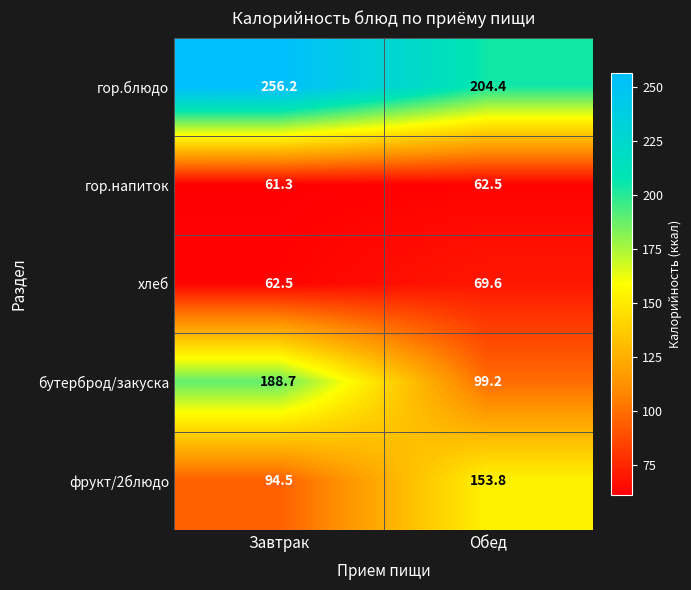

The value of бутерброд/закуска at Обед is 22.5. True or false?

False